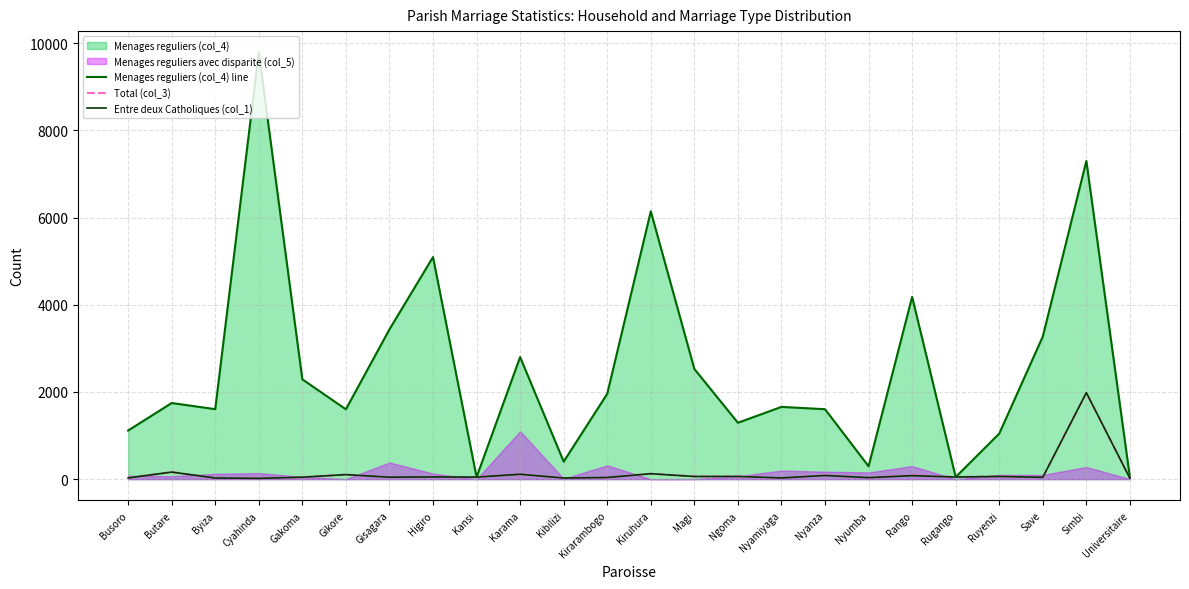

The value of Menages reguliers (col_4) line at Ruyenzi is 1523. True or false?

False